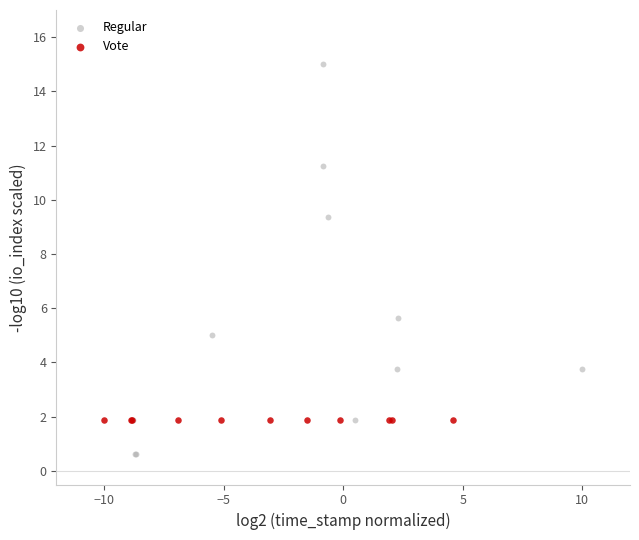

Which series contains the highest Y value?

Regular